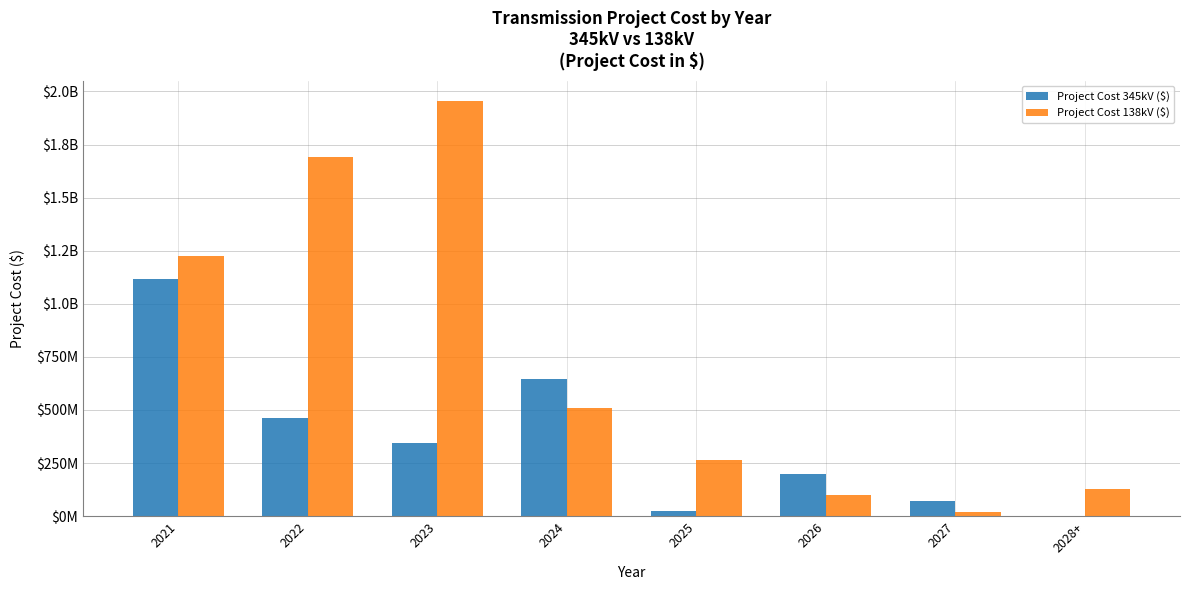

Are the bars grouped side by side (vs. stacked)?

Yes